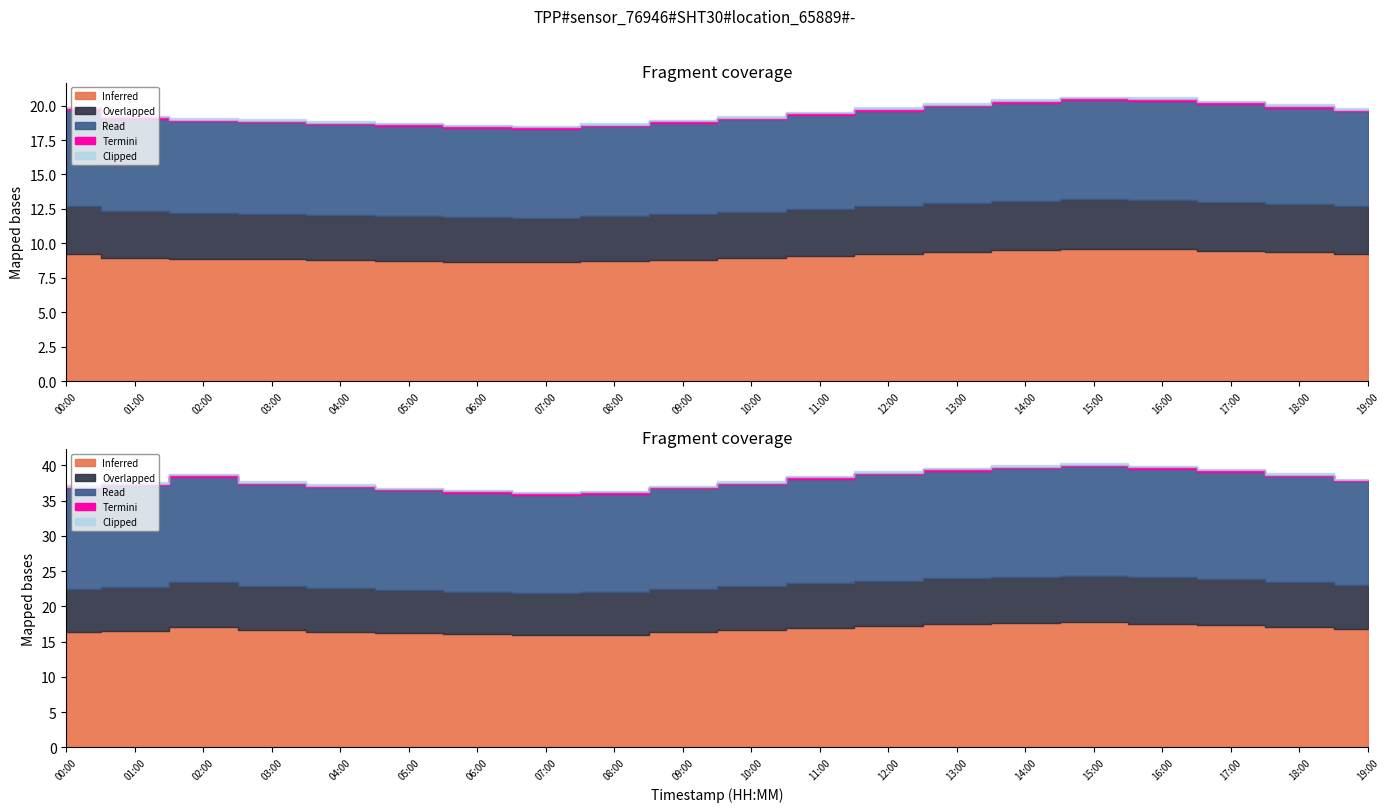

Which category has the highest value in the Overlapped series?

15:00